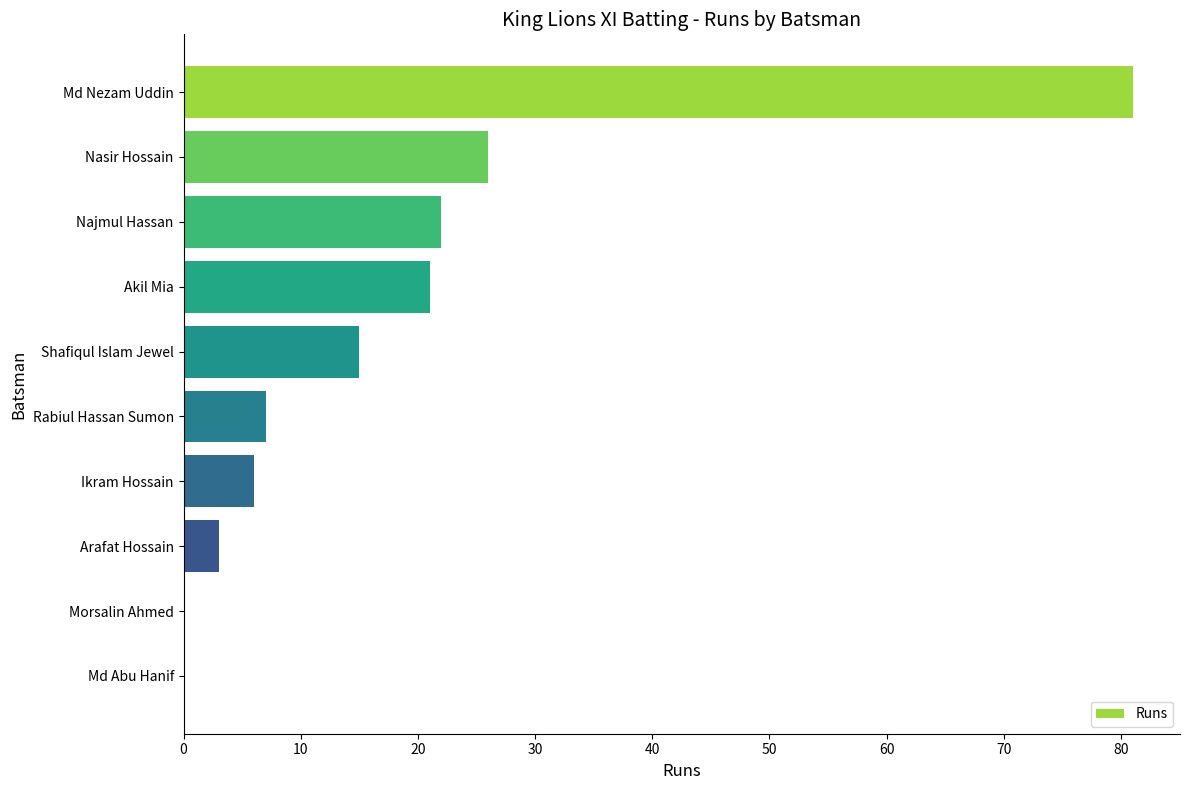

At which category does the chart reach its peak across all series?

Md Nezam Uddin